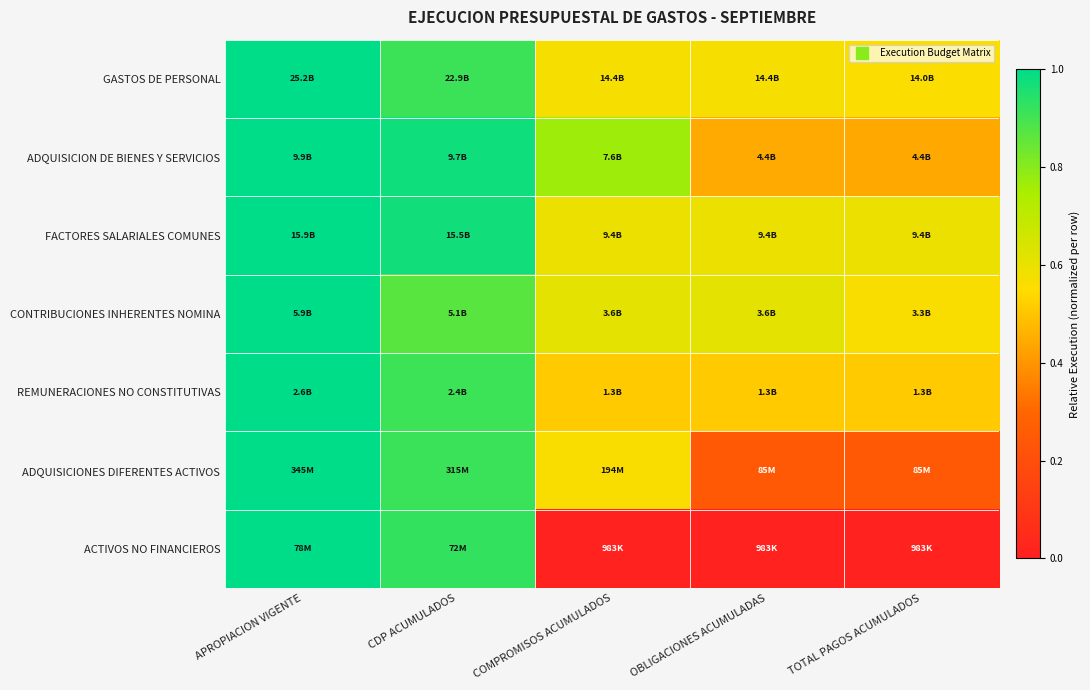

How many data points does each series have?

5